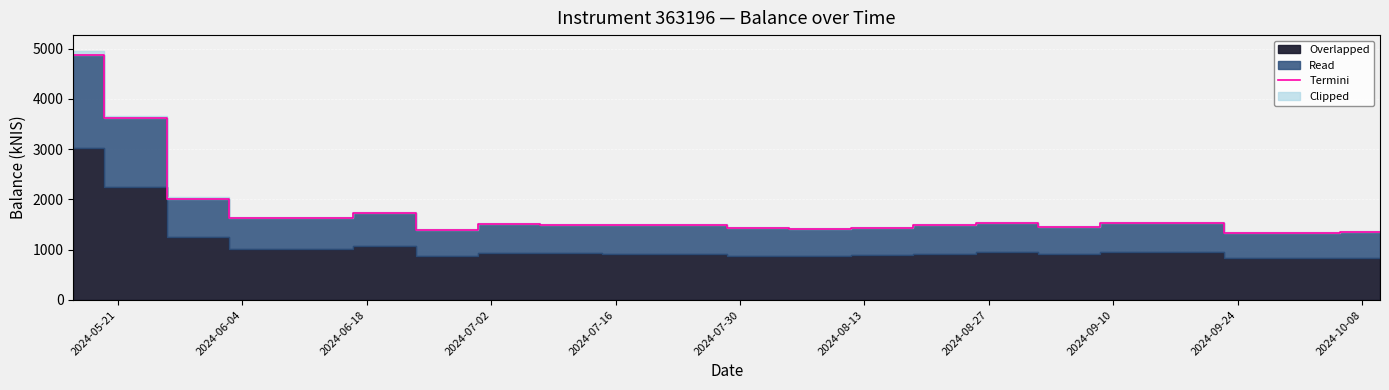

What is the minimum value for Termini?

1337.6